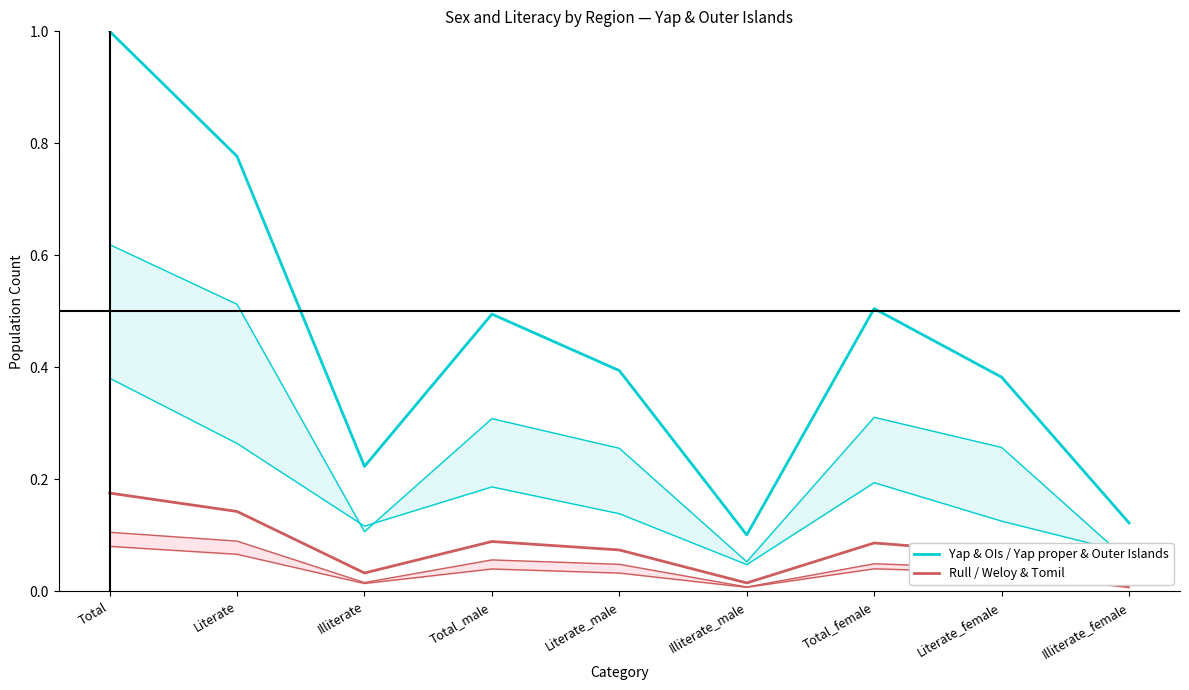

In Yap & OIs / Yap proper & Outer Islands, how many points are lower than both neighbors (excluding endpoints)?

2